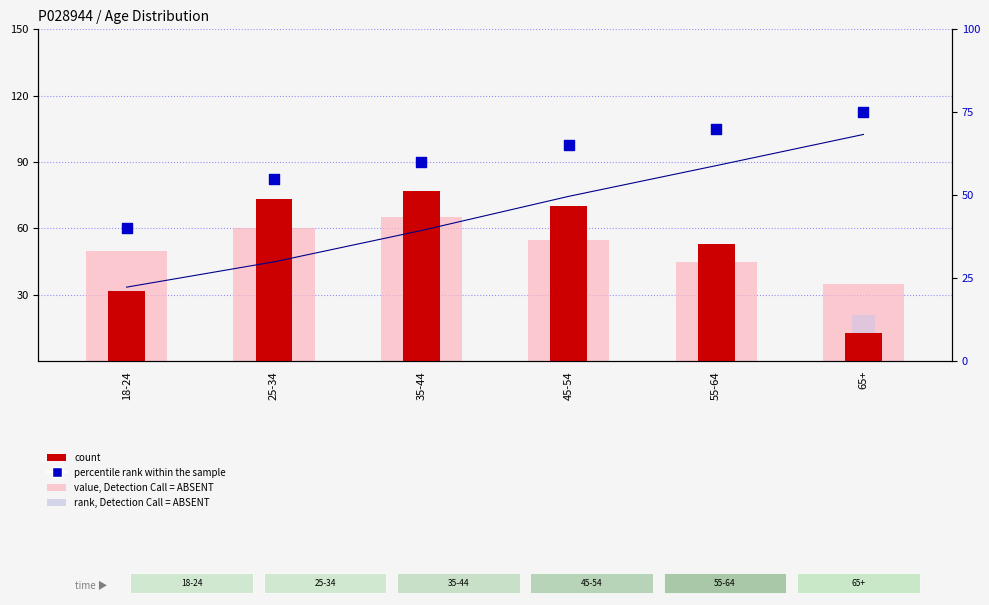

Is the value of value, Detection Call = ABSENT at 55-64 greater than the value of percentile rank within the sample at 25-34?

No